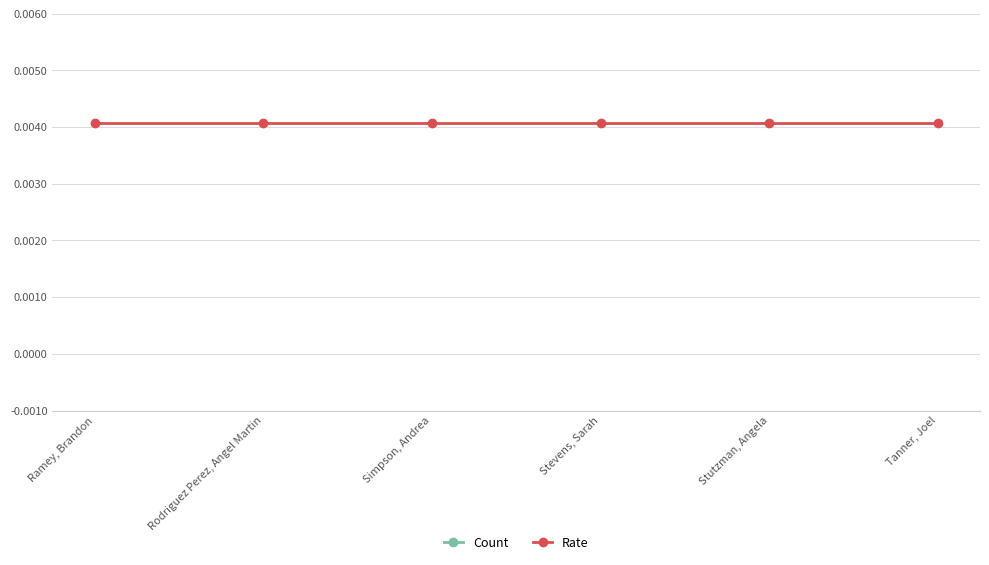

True or false: Count has a value of 2.0 at Tanner, Joel.

True